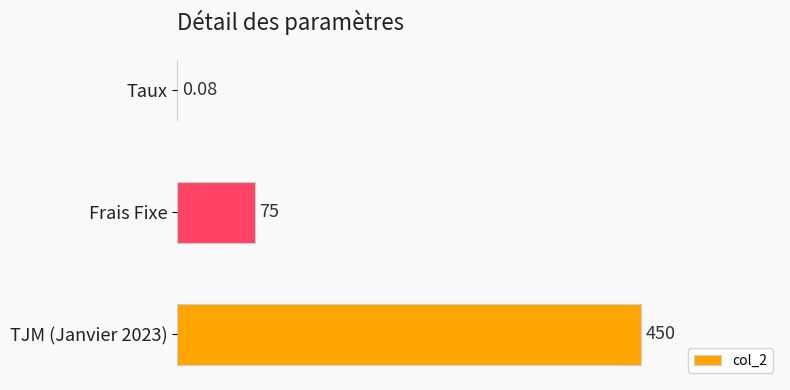

Rank the categories by value from lowest to highest.

Taux, Frais Fixe, TJM (Janvier 2023)